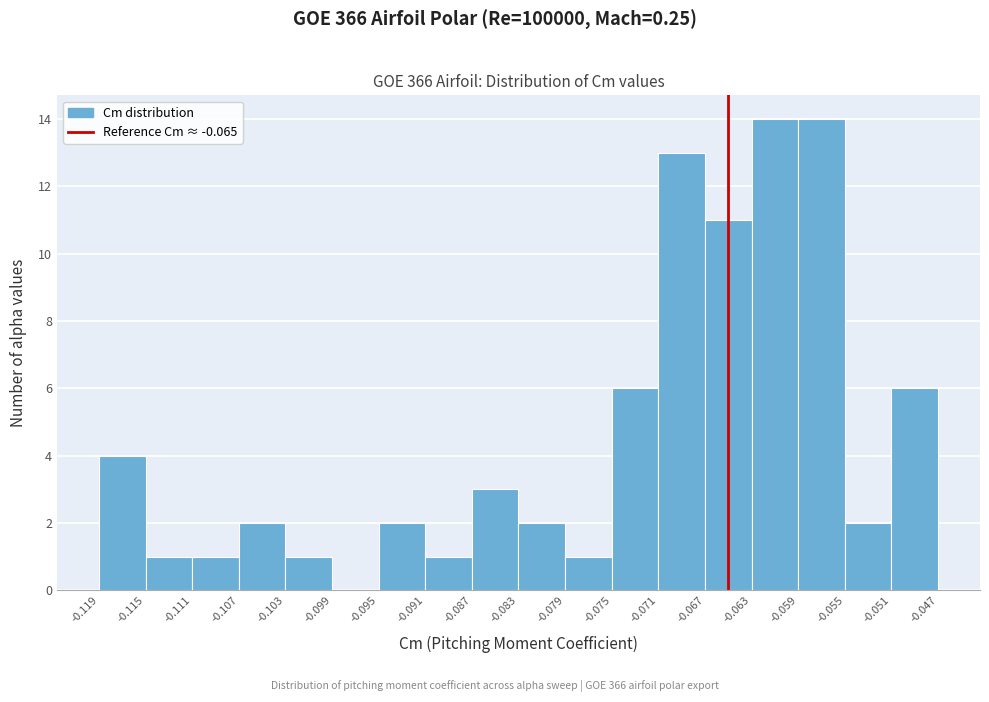

How tall is the bar that spans -0.111 to -0.107 on the x-axis? The values are not printed on the chart, so give them approximately, as read against the axis.

1